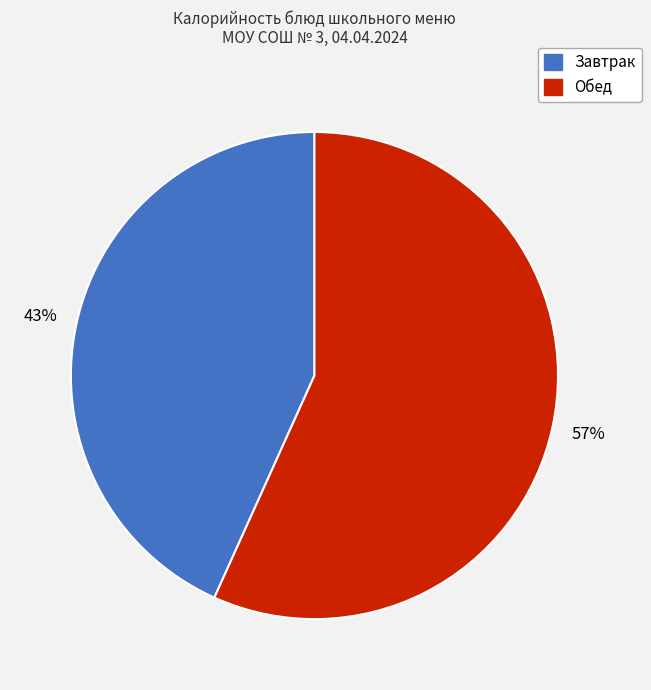

To the nearest percent, what is the average slice percentage?

50%